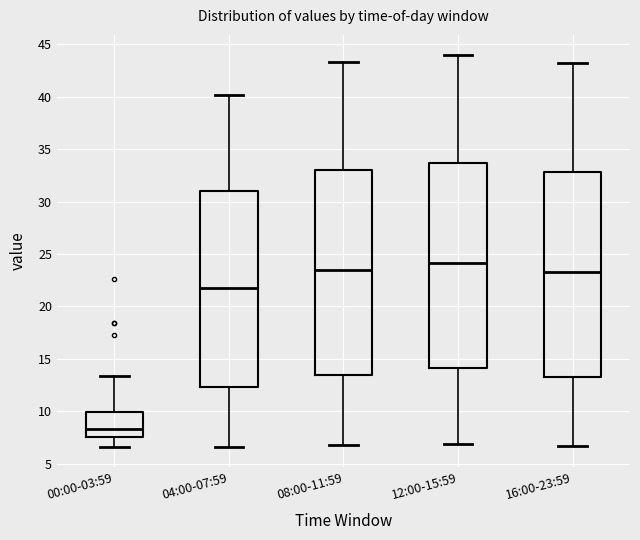

Where is the lower edge of the box for 00:00-03:59 on the y-axis? The values are not printed on the chart, so give them approximately, as read against the axis.

7.5